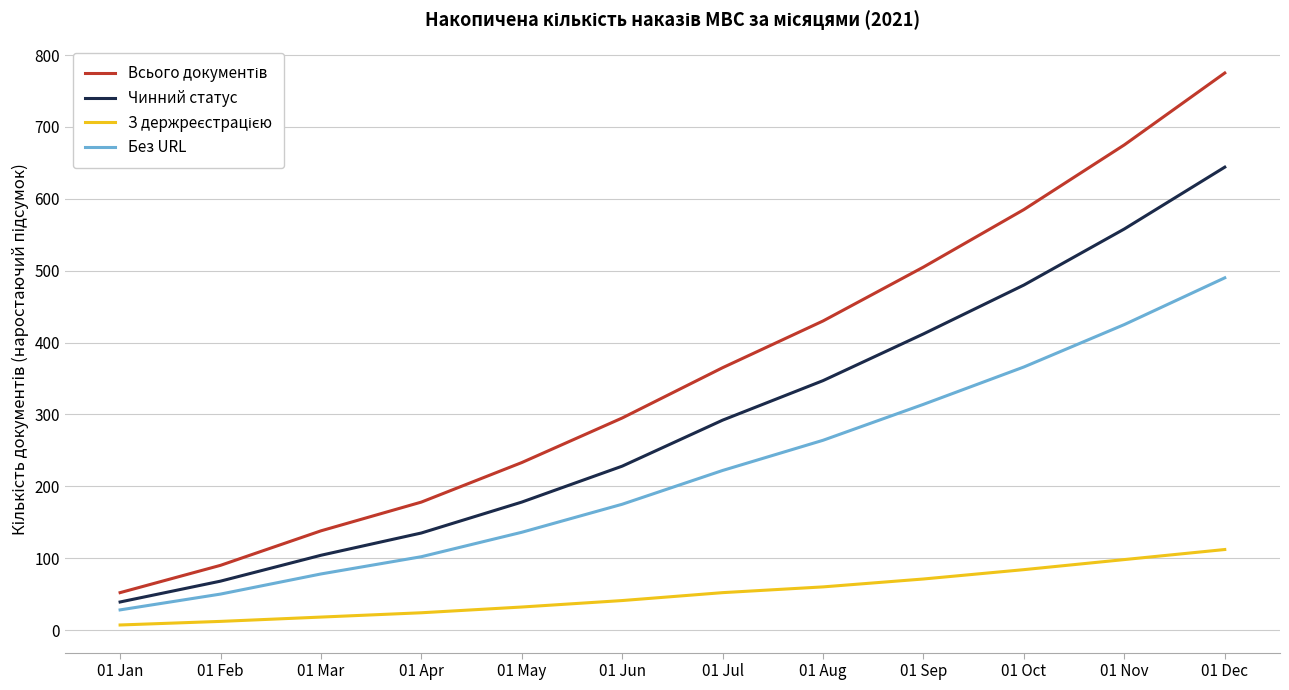

Rank the categories by Чинний статус value from lowest to highest.

01 Jan, 01 Feb, 01 Mar, 01 Apr, 01 May, 01 Jun, 01 Jul, 01 Aug, 01 Sep, 01 Oct, 01 Nov, 01 Dec